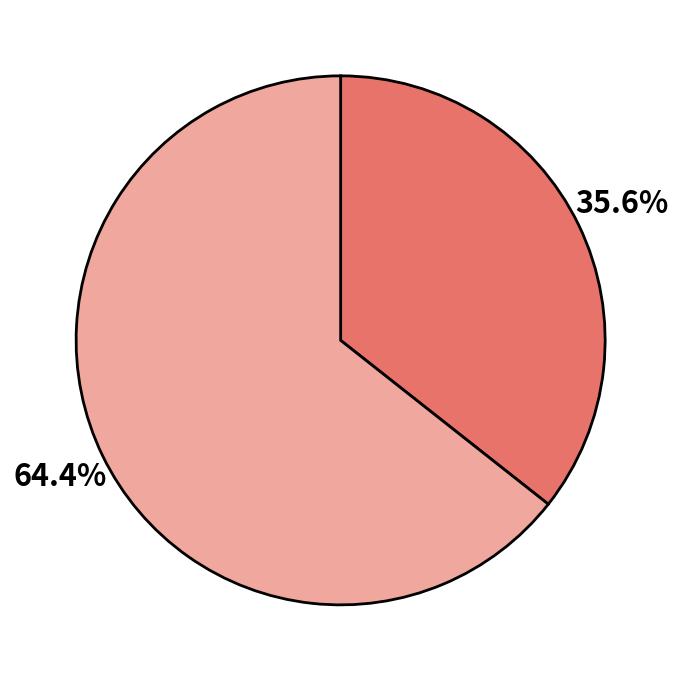

To the nearest percent, what is the average slice percentage?

50%